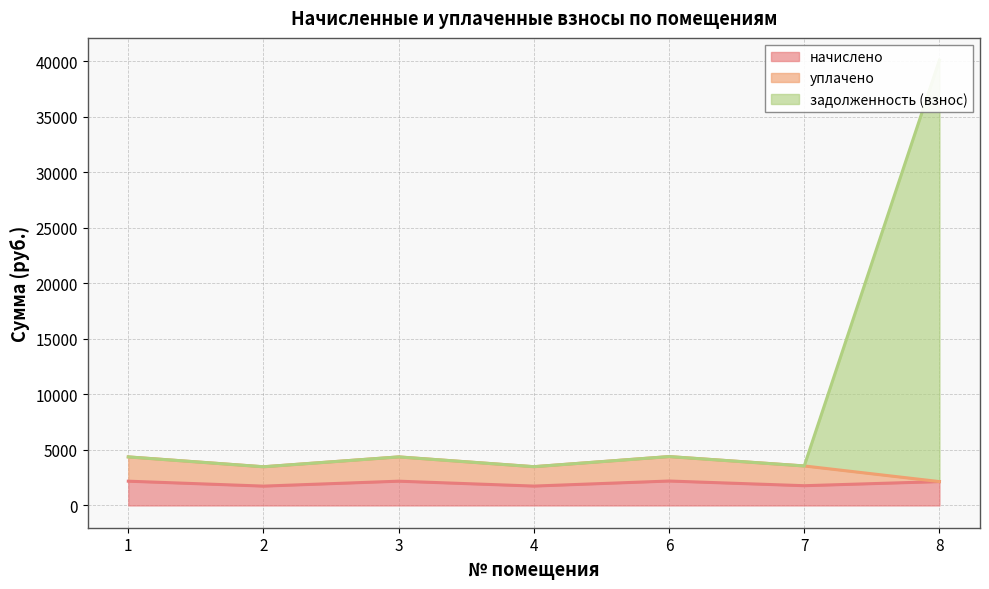

Which series changed the most between 1 and 2?

задолженность (взнос)